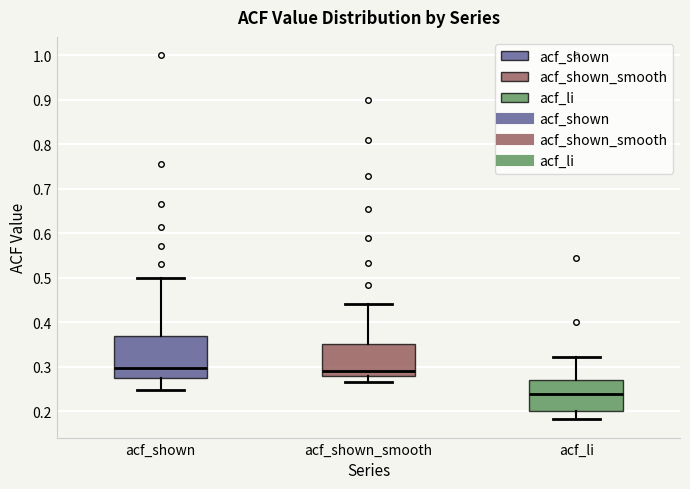

Where is the upper edge of the box for acf_li on the y-axis? The values are not printed on the chart, so give them approximately, as read against the axis.

0.27